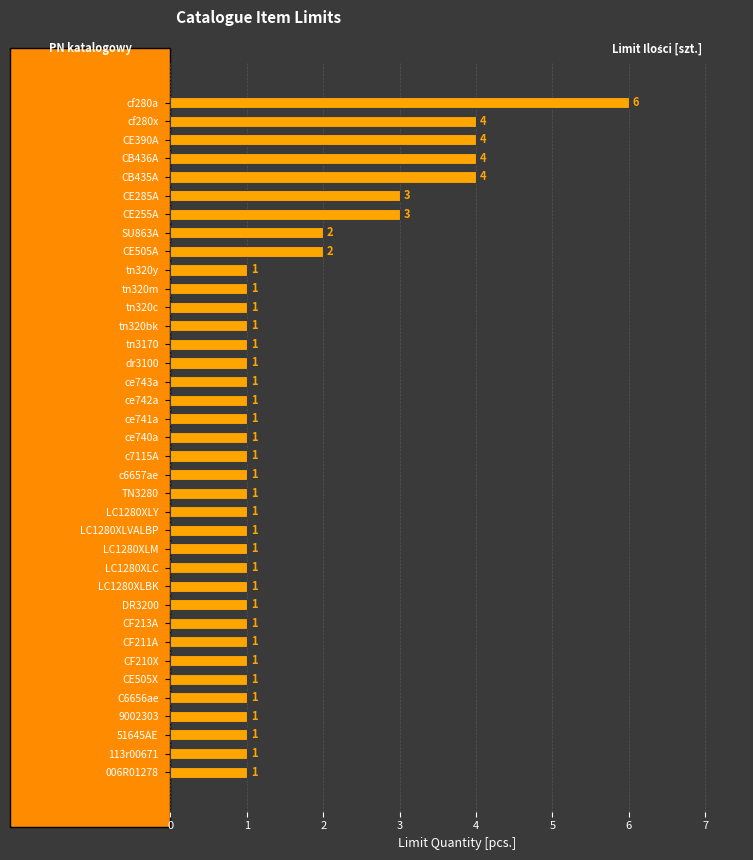

How many categories are shown in the chart?

37